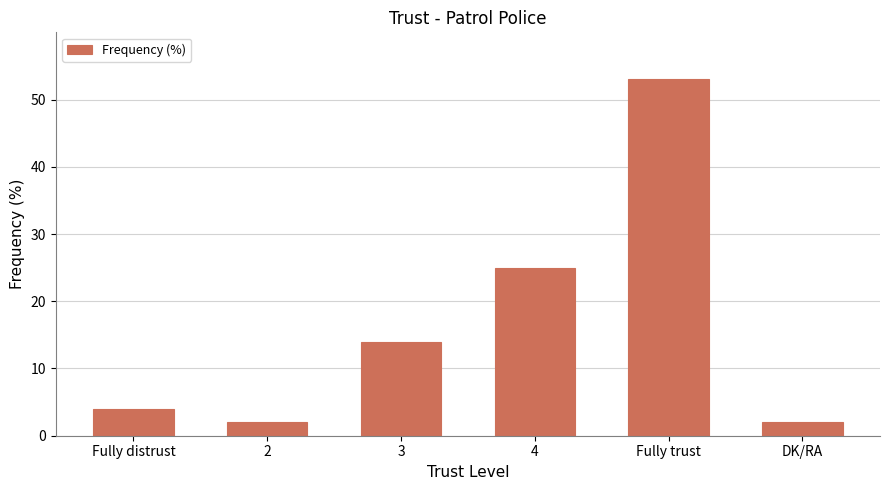

Reading left to right, transcribe all the data shown in this chart.

4	2	14	25	53	2